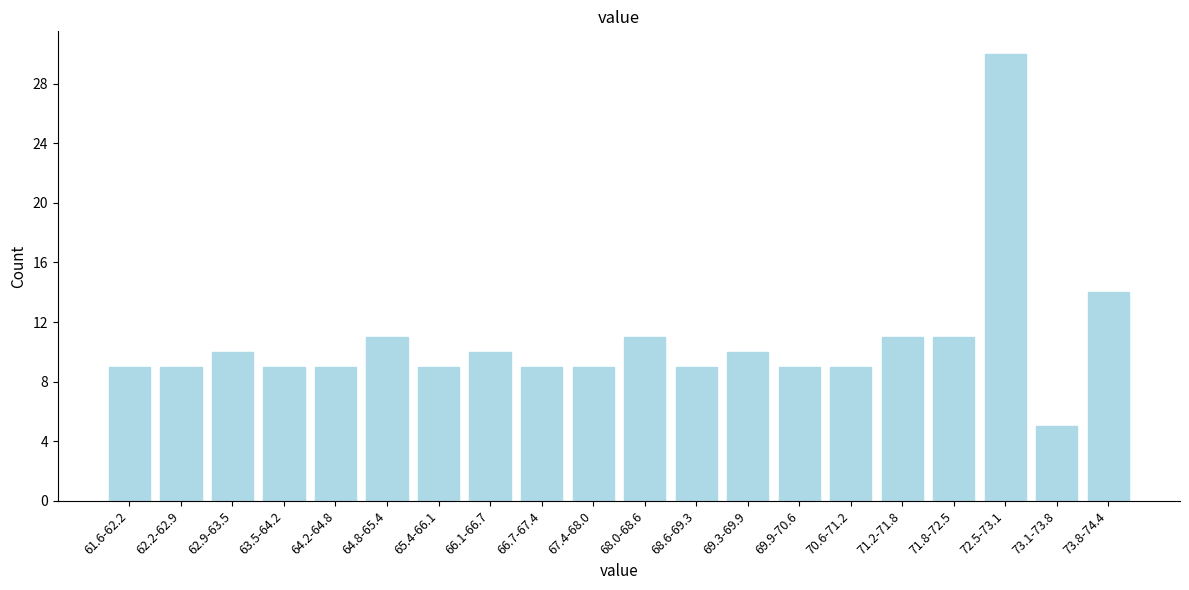

Reading left to right, transcribe all the data shown in this chart.

61.6-62.2=9	62.2-62.9=9	62.9-63.5=10	63.5-64.2=9	64.2-64.8=9	64.8-65.4=11	65.4-66.1=9	66.1-66.7=10	66.7-67.4=9	67.4-68.0=9	68.0-68.6=11	68.6-69.3=9	69.3-69.9=10	69.9-70.6=9	70.6-71.2=9	71.2-71.8=11	71.8-72.5=11	72.5-73.1=30	73.1-73.8=5	73.8-74.4=14